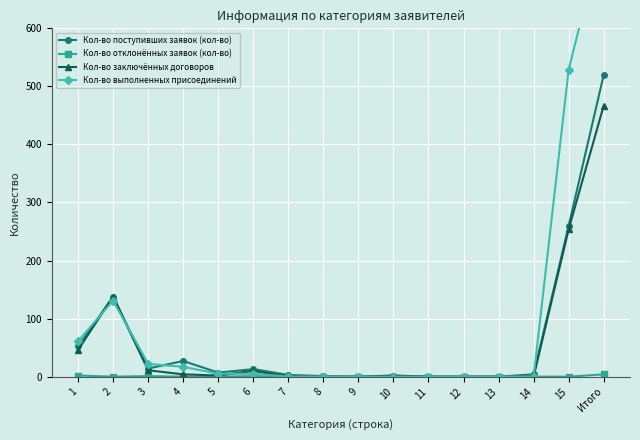

The Кол-во поступивших заявок (кол-во) series shows 1 at 14. True or false?

False